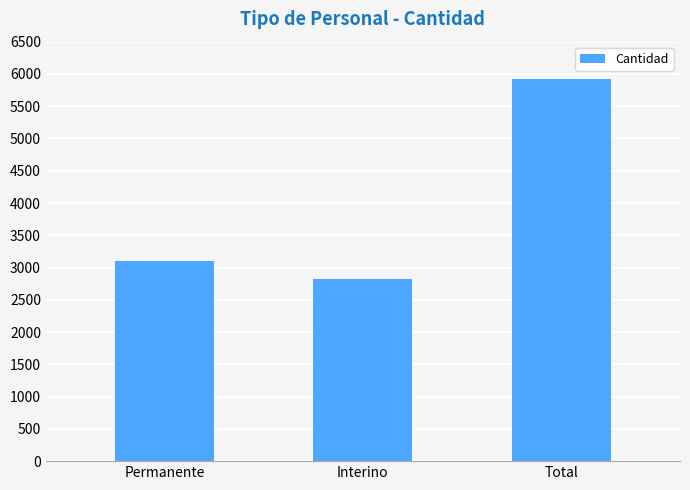

Reading right to left, what are all the values shown in this chart?

Total=5924	Interino=2829	Permanente=3095